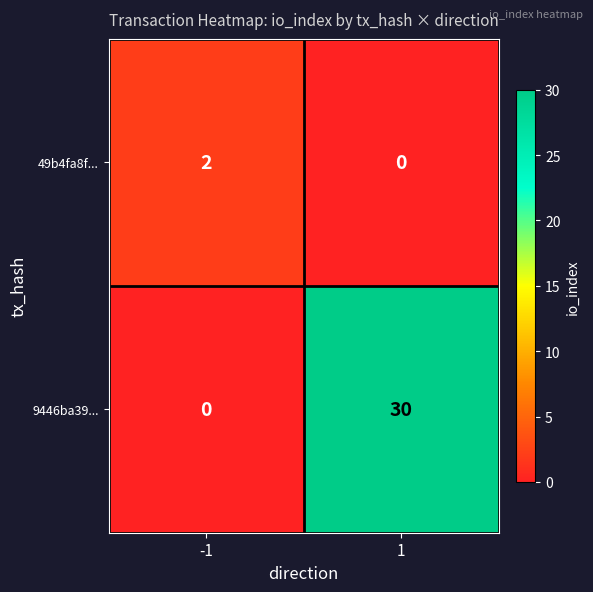

What is the maximum value shown in the chart?

30